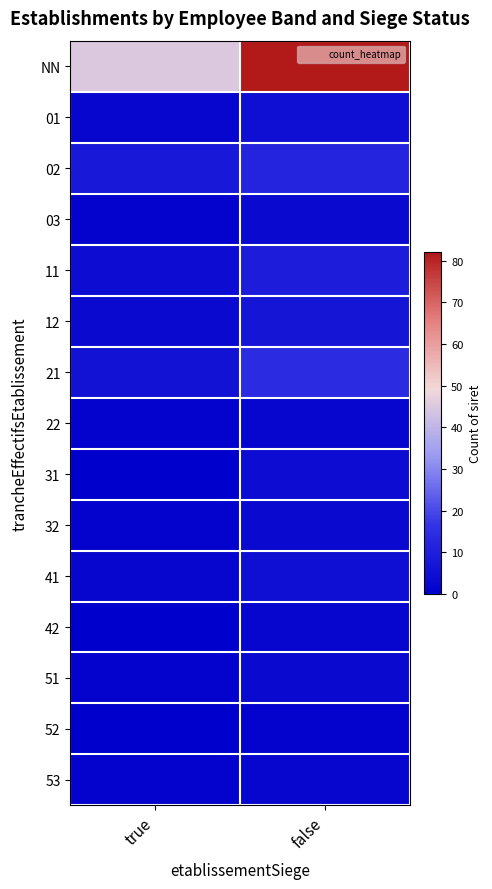

At how many categories does at least one series exceed 29?

2